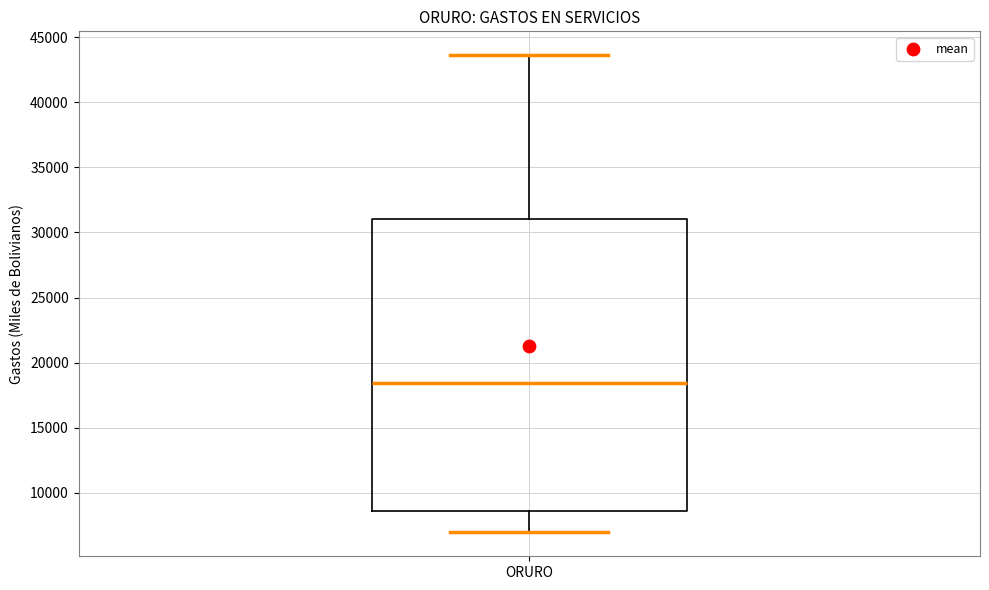

Transcribe this box plot: give where the median line is, the range the box spans, and where the two whiskers end, as read against the y-axis. The values are not printed on the chart, so give them approximately, as read against the axis.

median 18500, box 8500 to 31000, whiskers 7000 to 43500